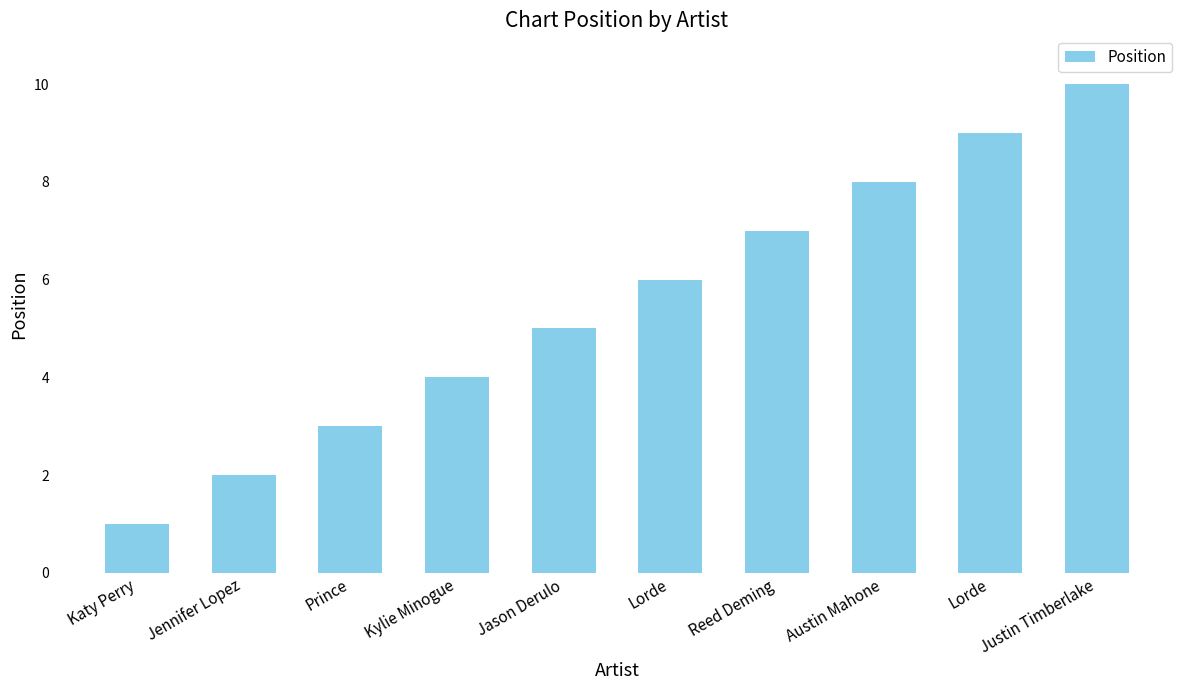

What is the label of the 8th bar from the left?

Austin Mahone